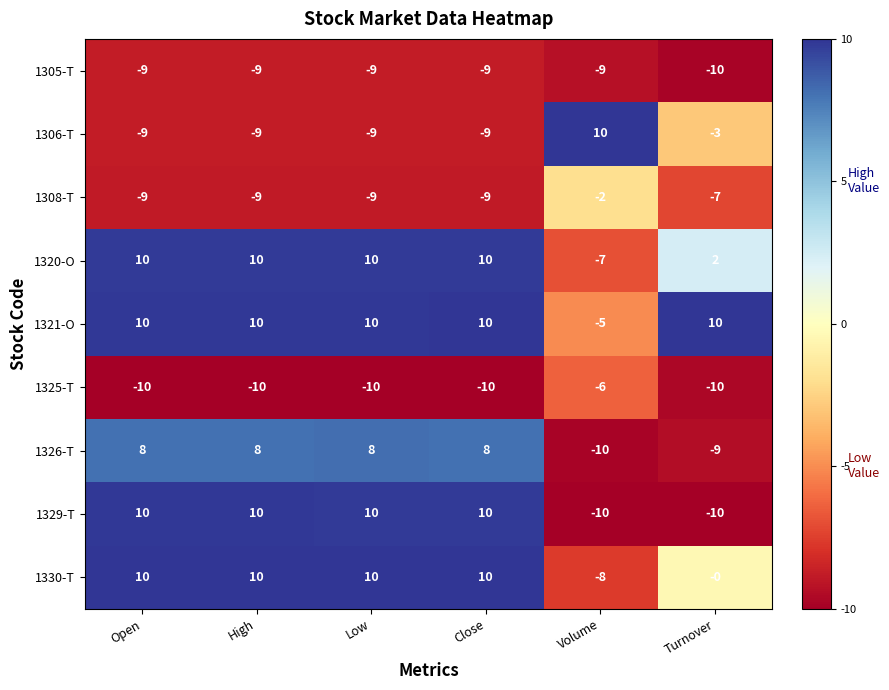

Read the 1320-O value at Open, to the nearest 10.

10